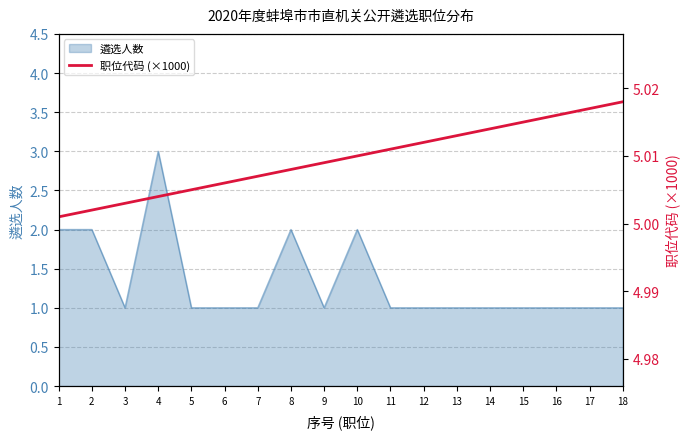

Reading left to right, what are all the values shown in this chart?

1=5.0	2=5.0	3=5.0	4=5.0	5=5.0	6=5.0	7=5.0	8=5.0	9=5.0	10=5.0	11=5.0	12=5.0	13=5.0	14=5.0	15=5.0	16=5.0	17=5.0	18=5.0